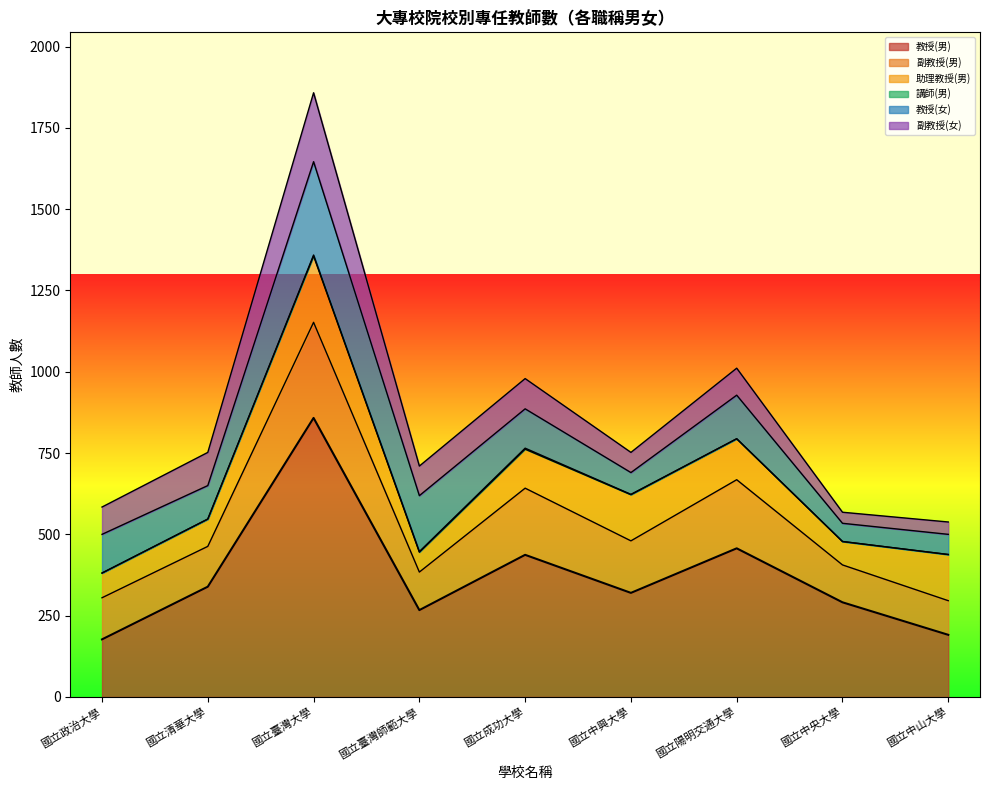

At 國立中央大學, list the series in order from largest to smallest.

教授(男), 副教授(男), 助理教授(男), 教授(女), 副教授(女), 講師(男)